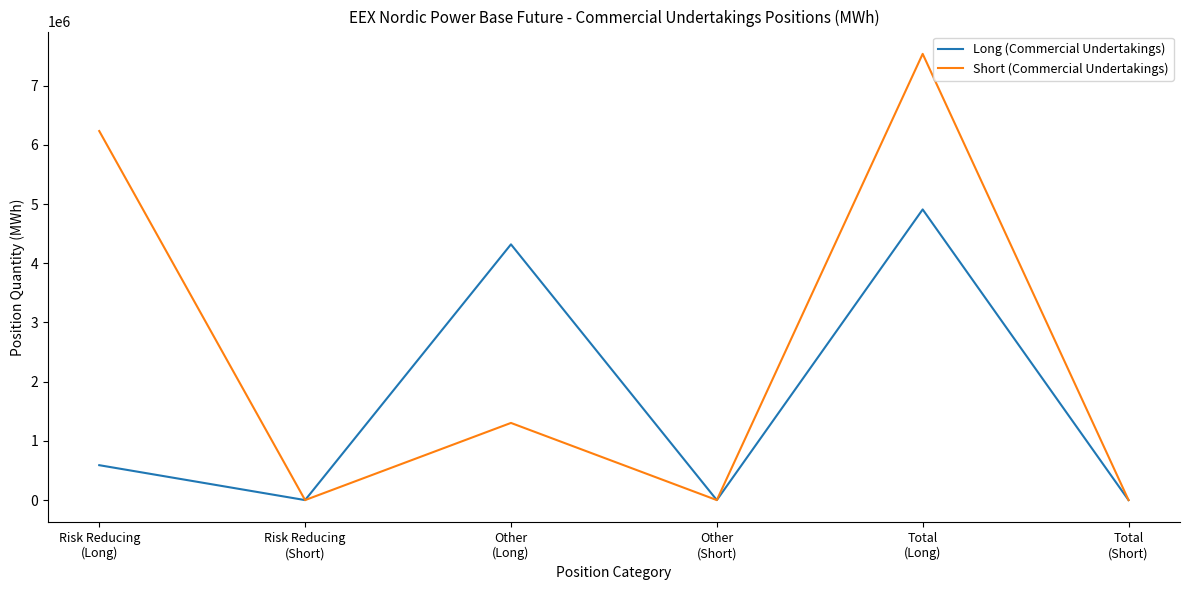

Reading left to right, what are all the values shown in this chart?

Long (Commercial Undertakings): 589522	0	4319426	0	4908948	0
Short (Commercial Undertakings): 6233339	0	1303179	0	7536518	0